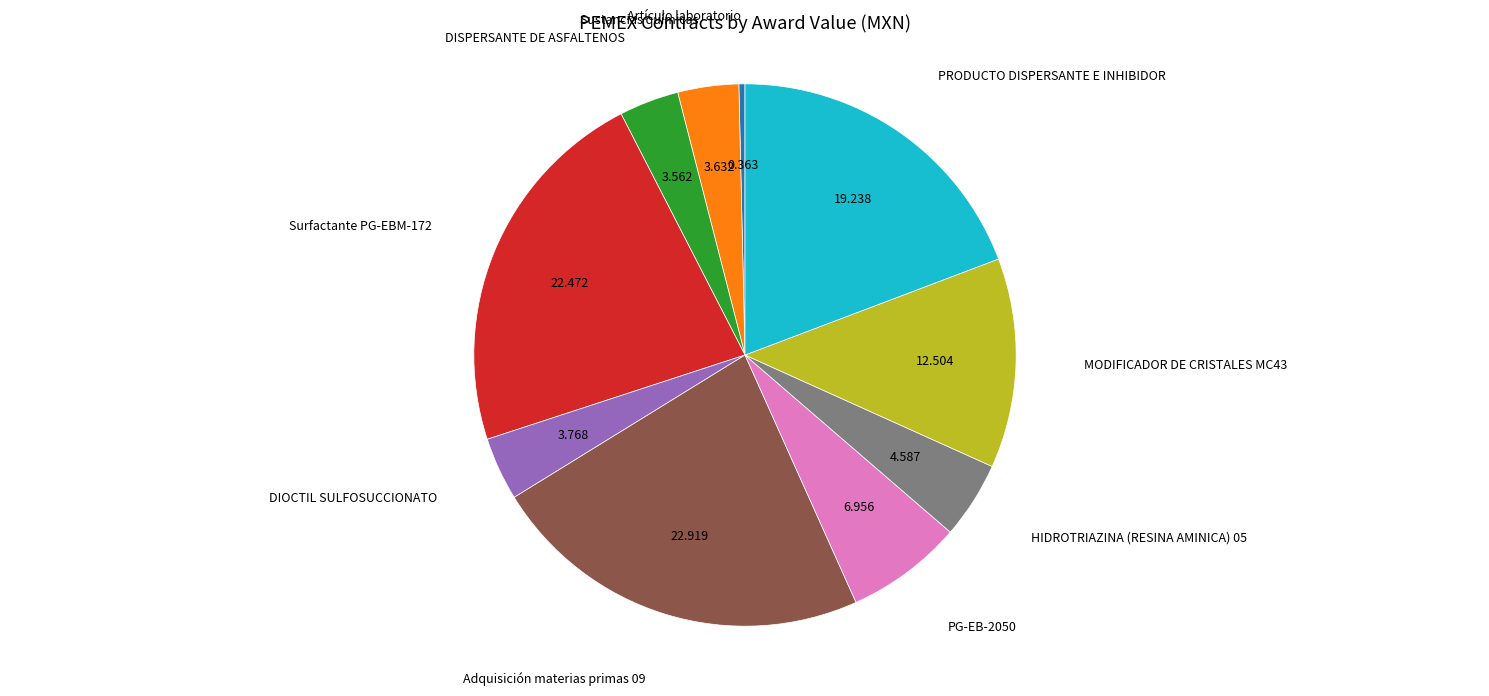

Is there a majority slice in this chart?

No